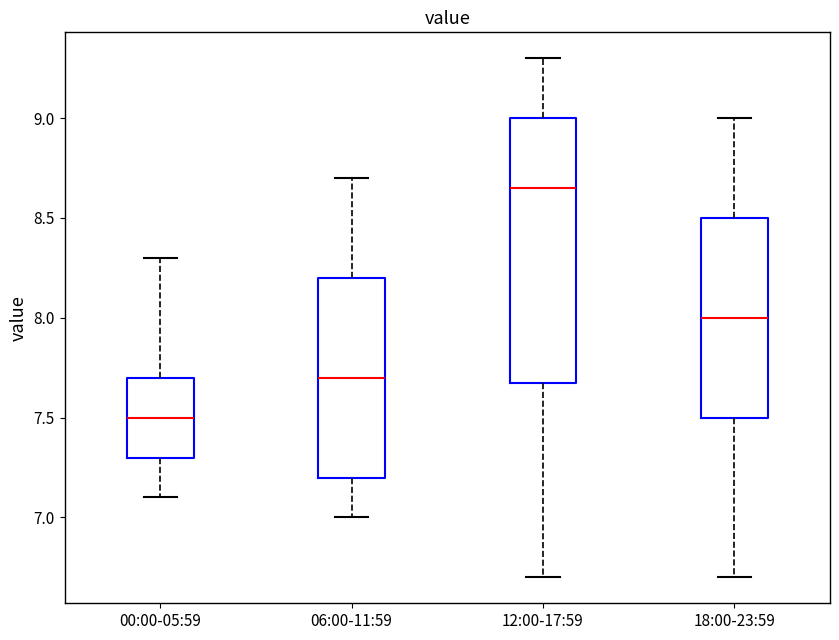

Which box is the tallest, from its lower edge to its upper edge?

12:00-17:59